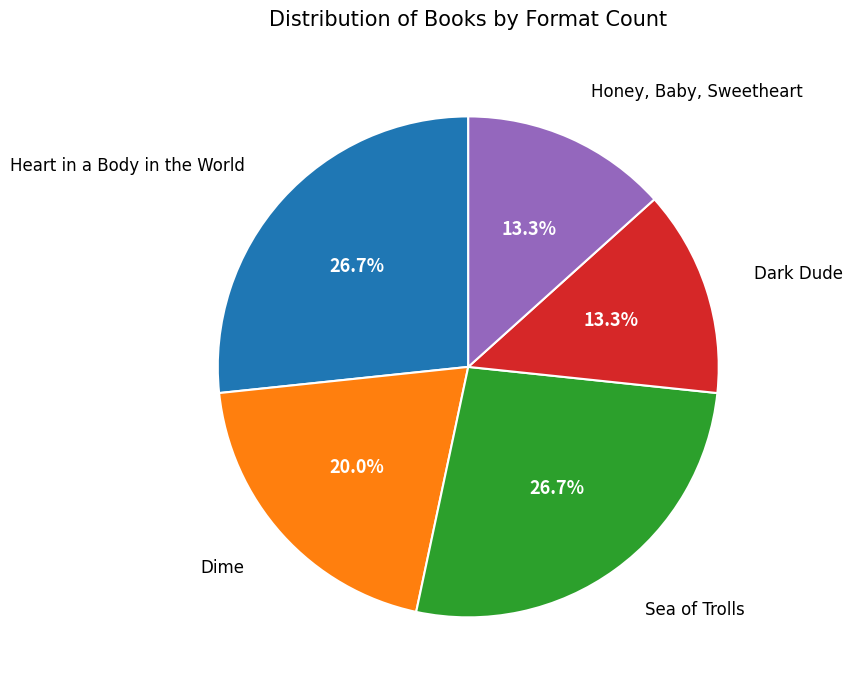

Does any single category account for the majority?

No